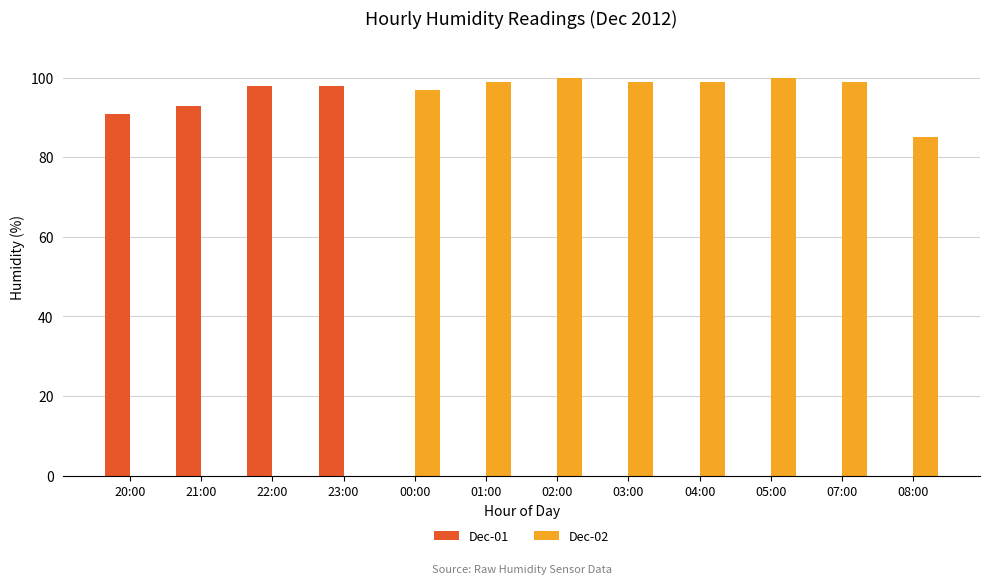

What is the difference between the Dec-02 values at 05:00 and 22:00?

100